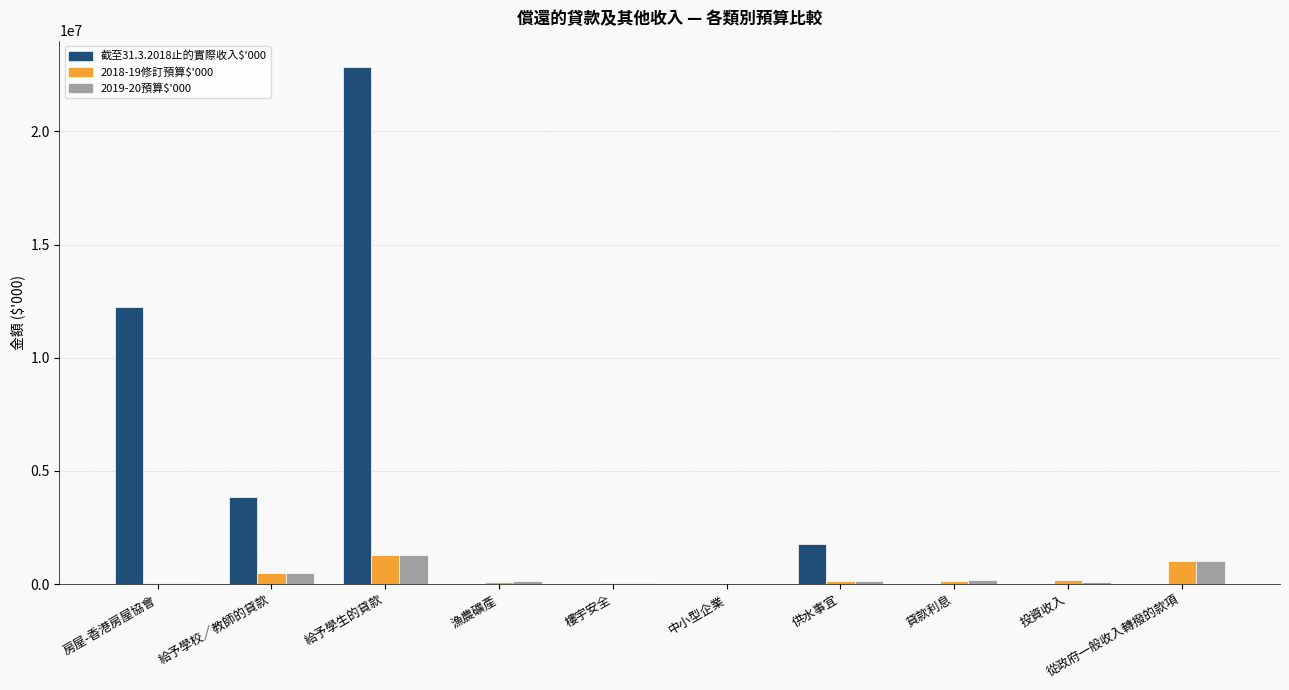

What is the sum of the 2019-20預算$'000 values at 給予學校／教師的貸款 and 投資收入?

577548